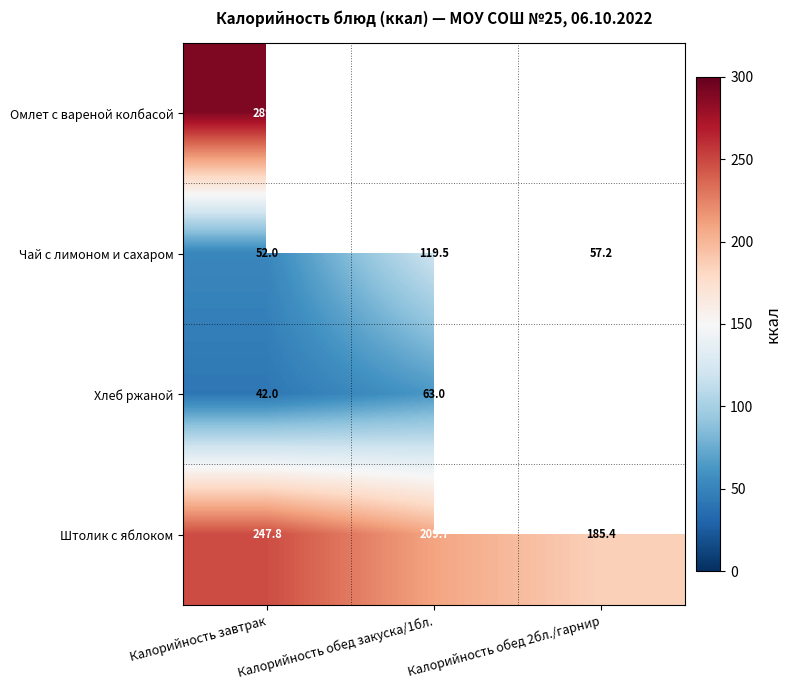

How many values in the Чай с лимоном и сахаром series exceed 57?

2